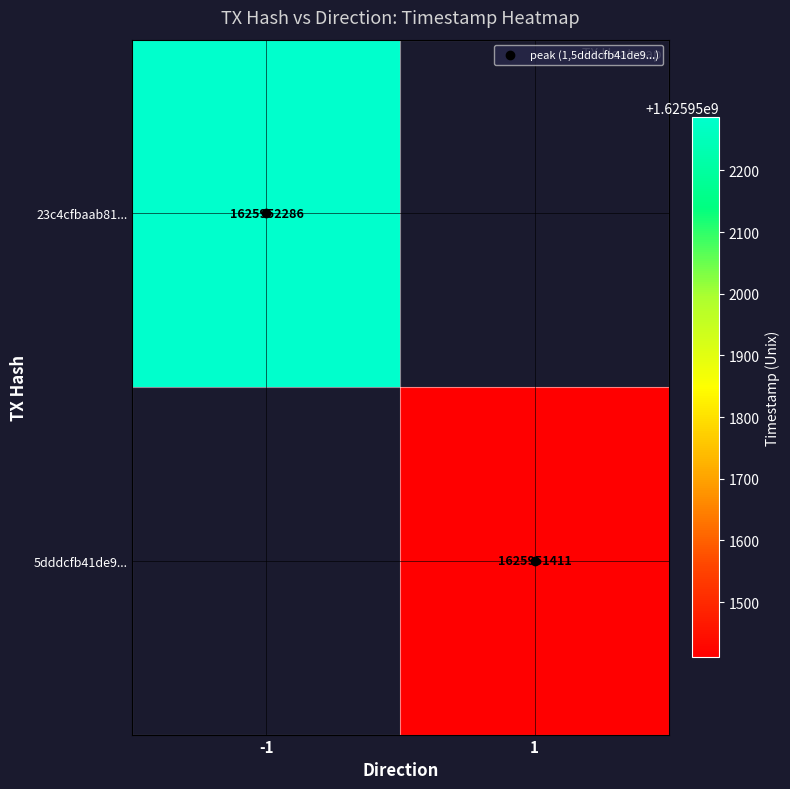

The value of 23c4cfbaab81a681cb3e388c2391c12fa06c35f at 1 is 586768406. True or false?

False